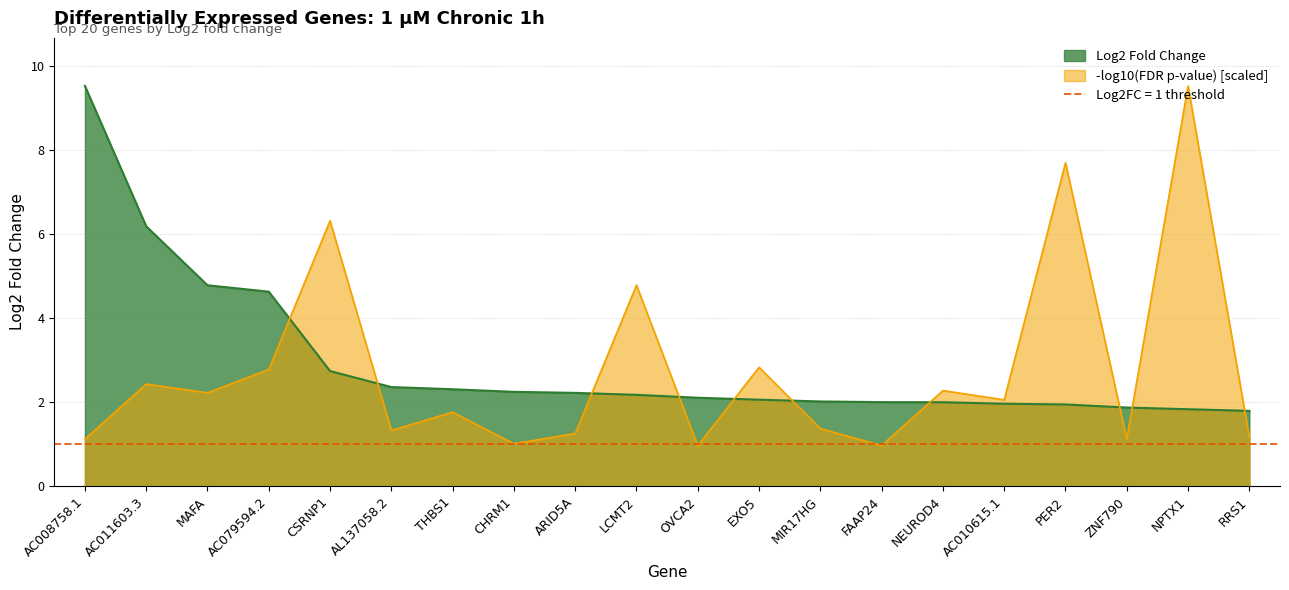

What is the change in value from MAFA to LCMT2?

-2.6